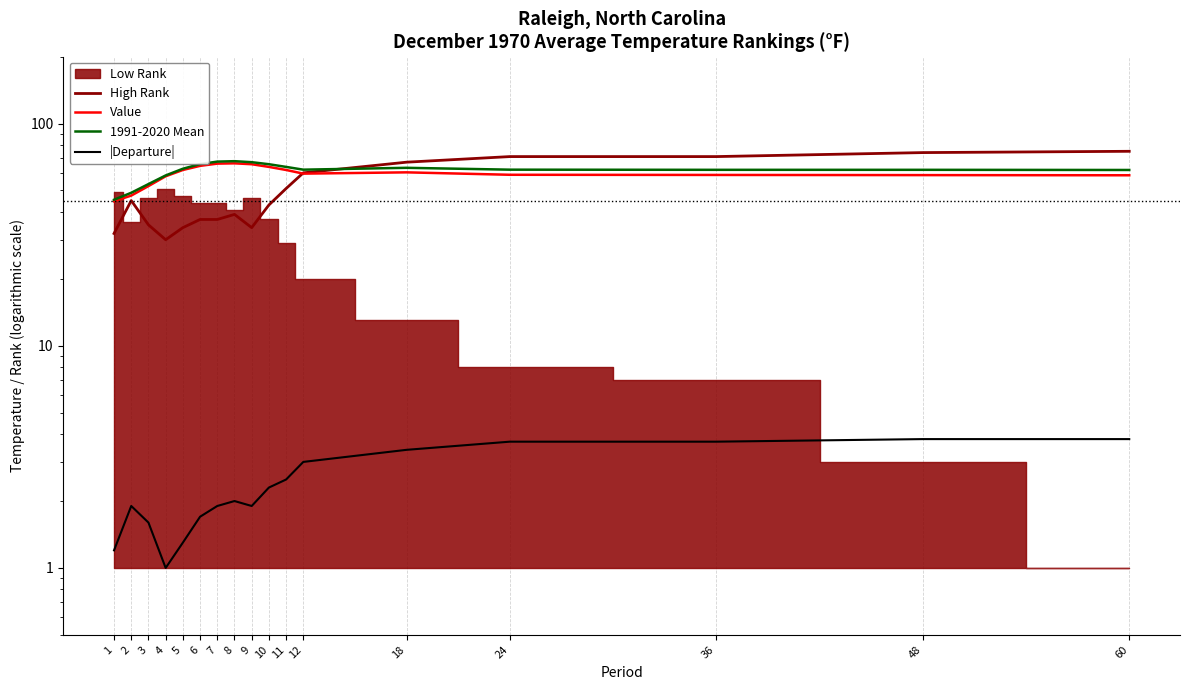

True or false: 1991-2020 Mean and |Departure| intersect in this chart.

False